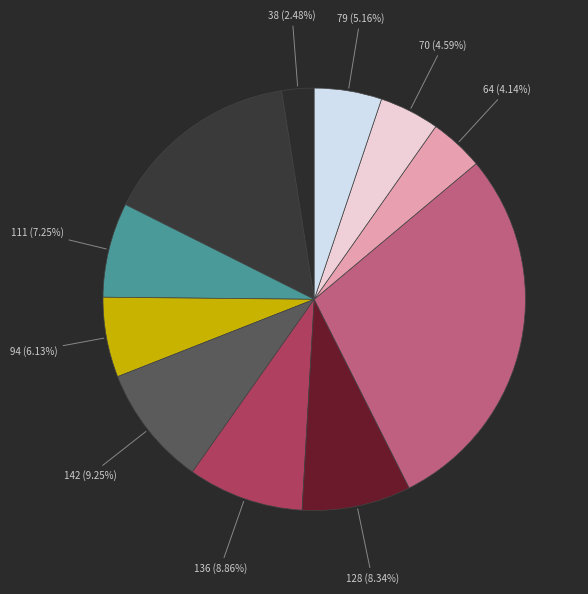

How many slices are in this pie chart?

11